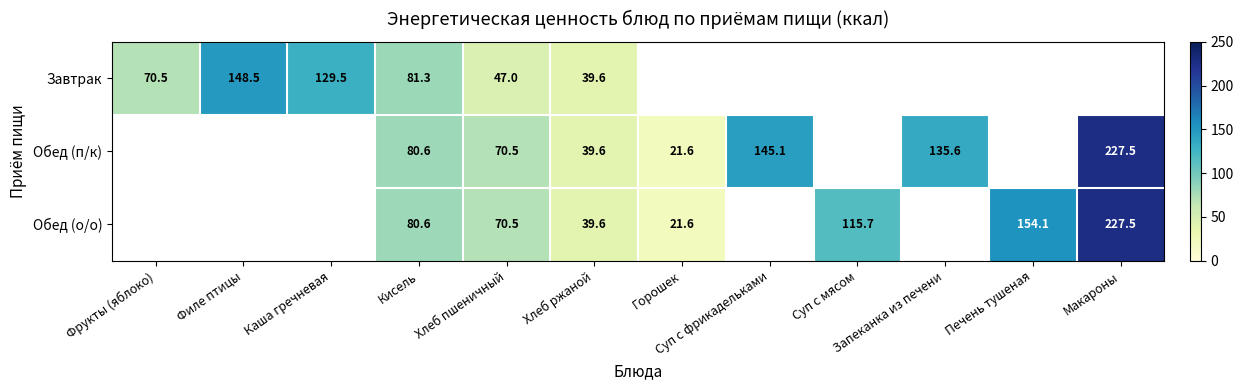

Is the value of Обед (о/о) at Печень тушеная greater than the value of Завтрак at Хлеб пшеничный?

Yes